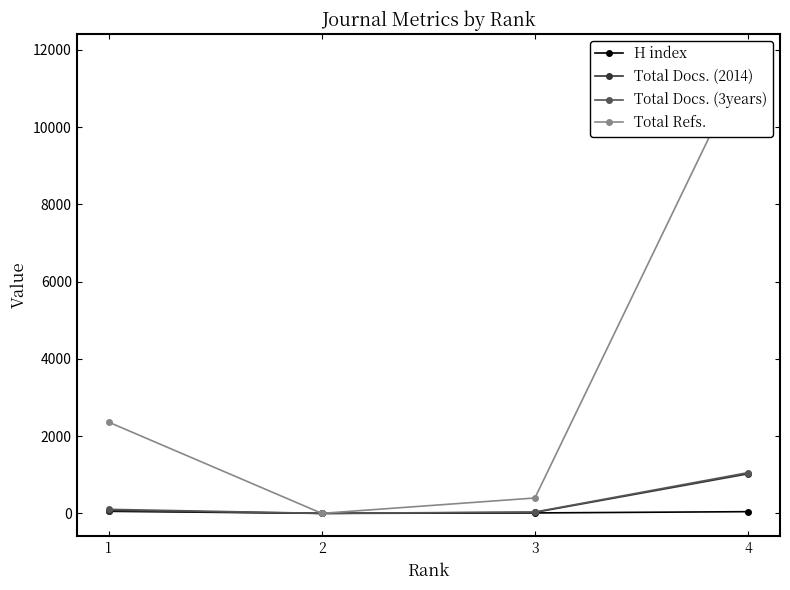

How many series are shown in this chart?

4